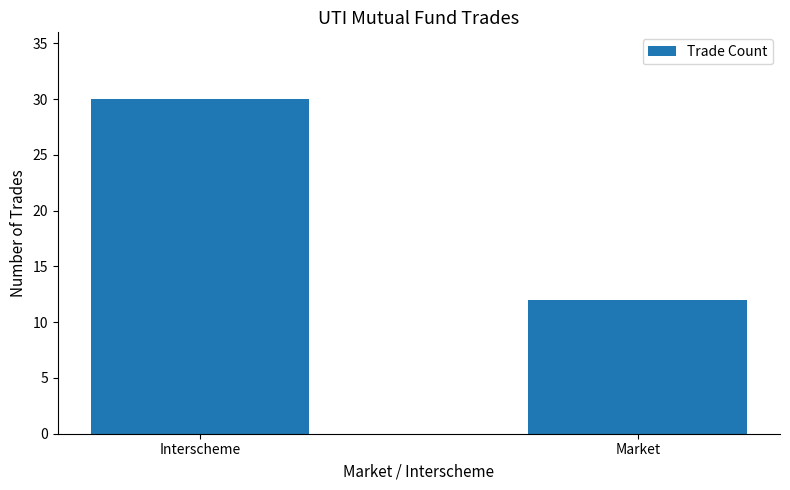

List the labels in order of value, smallest first.

Market, Interscheme